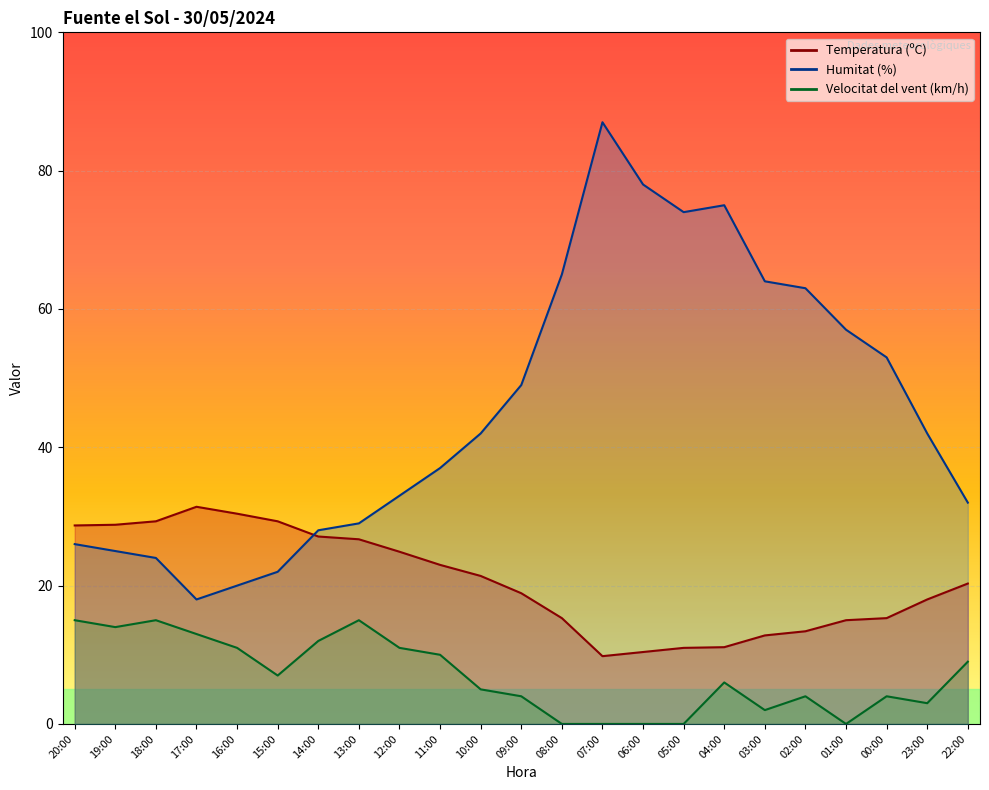

At how many categories does at least one series exceed 29?

19